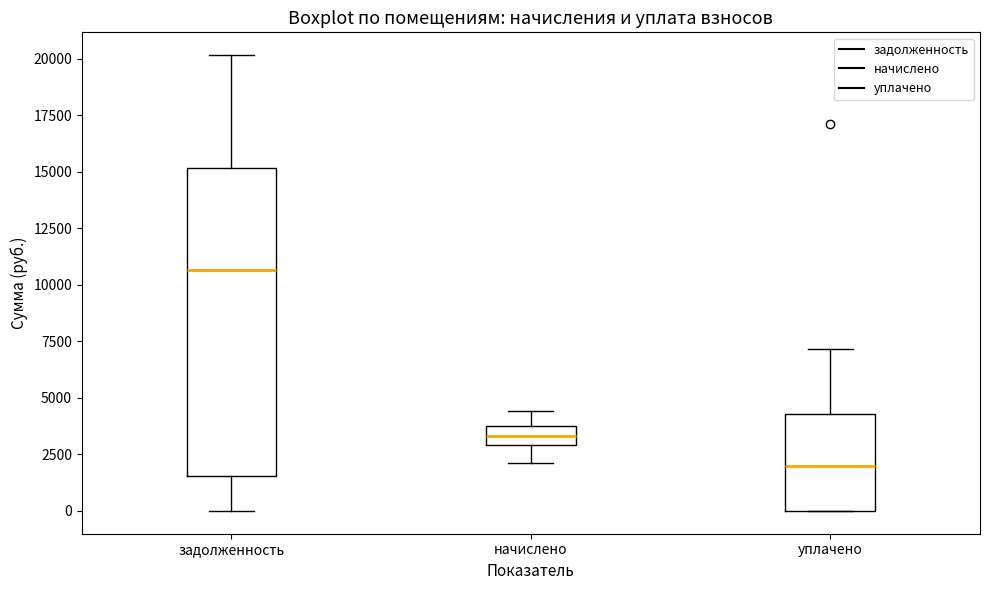

Reading left to right, transcribe this box plot: for each box, give where its median line is, the range the box spans, and where its two whiskers end, as read against the y-axis. The values are not printed on the chart, so give them approximately, as read against the axis.

задолженность: median 10500, box 1500 to 15000, whiskers 0 to 20000
начислено: median 3500 (inside the box), box 3000 to 3500, whiskers 2000 to 4500
уплачено: median 2000, box 0 to 4500, whiskers 0 to 7000